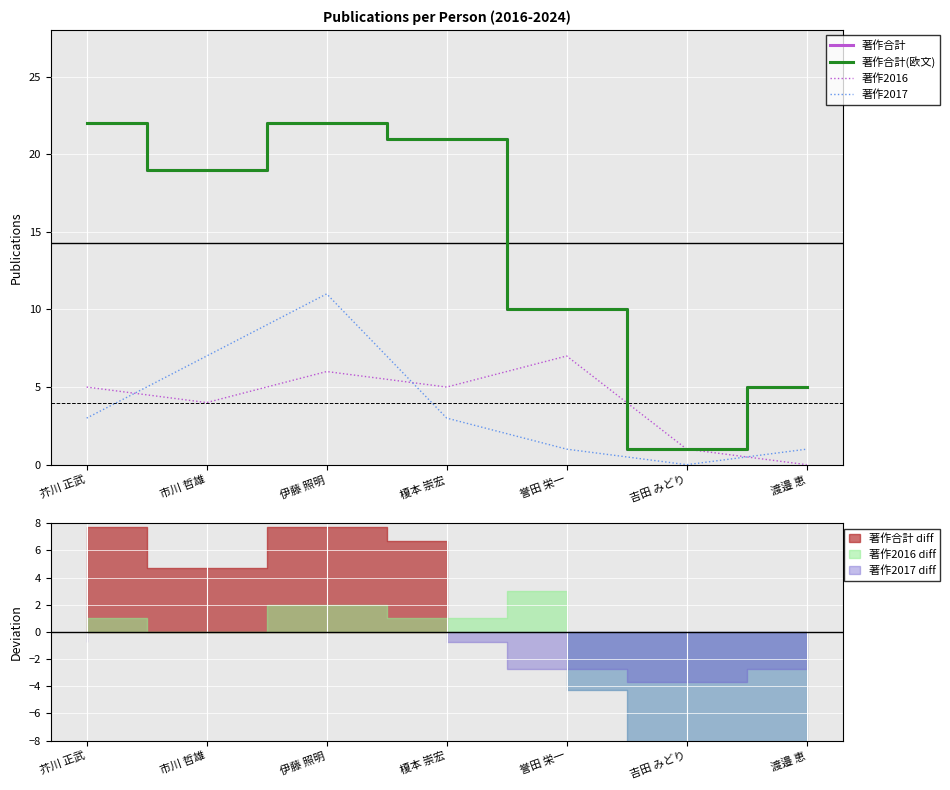

Reading right to left, extract all data points from this chart.

著作合計: 5	1	10	21	22	19	22
著作合計(欧文): 5	1	10	21	22	19	22
著作2016: 0	1	7	5	6	4	5
著作2017: 1	0	1	3	11	7	3